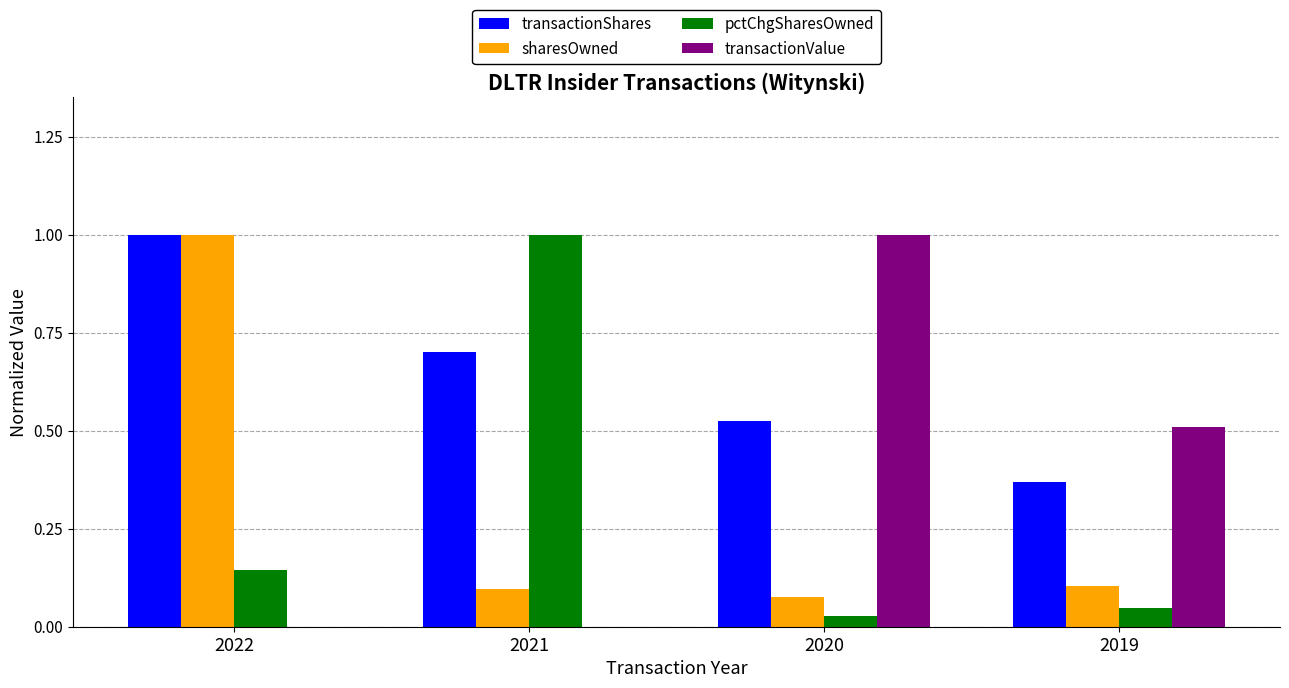

The transactionValue series shows 0.2 at 2019. True or false?

False